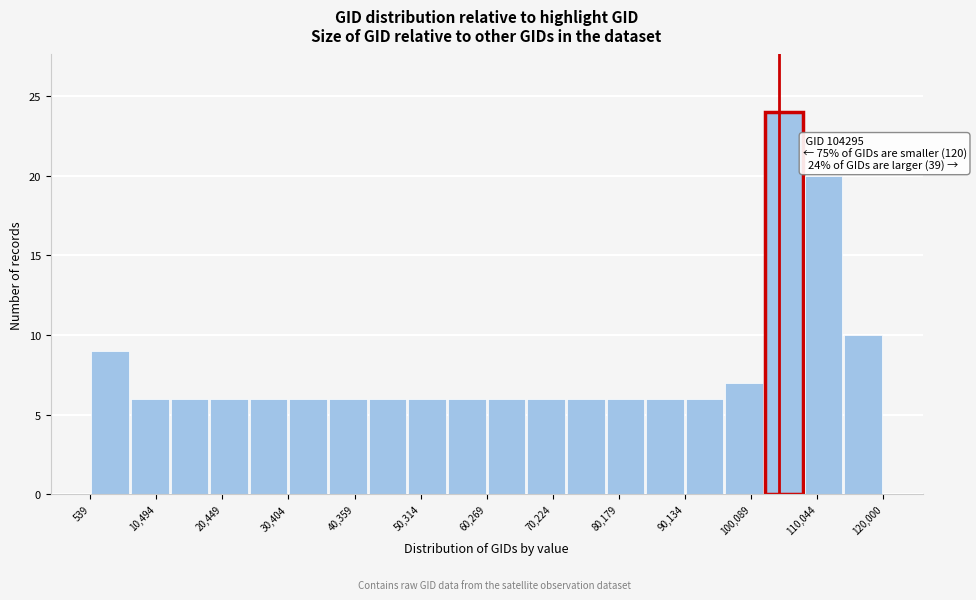

Which range on the x-axis has the tallest bar?

102000 to 108000